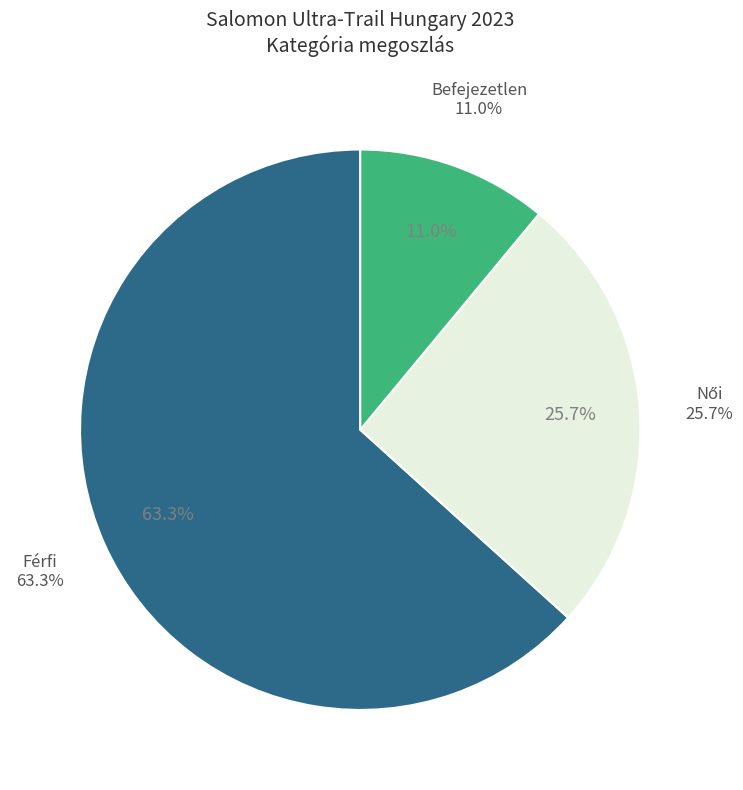

Is there any slice that represents more than half of the pie?

No